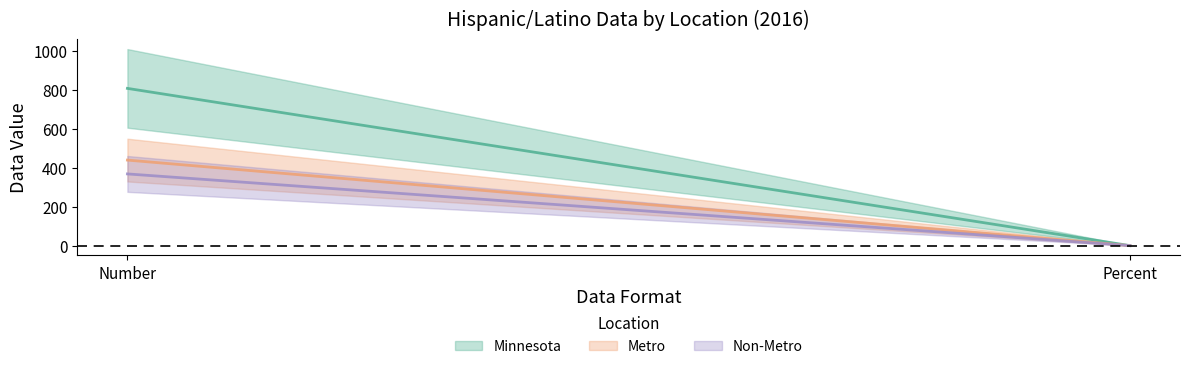

What is the label of the 1st point from the right?

Percent